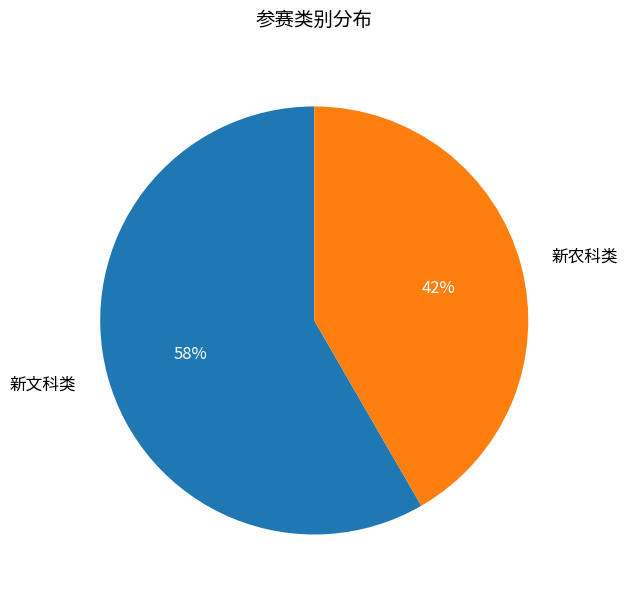

Rank the categories by value from lowest to highest.

新农科类, 新文科类